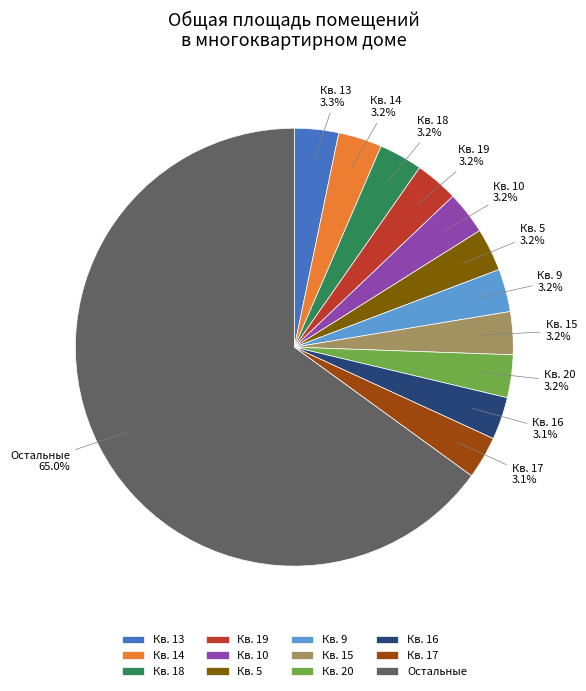

Is there any slice that represents more than half of the pie?

Yes